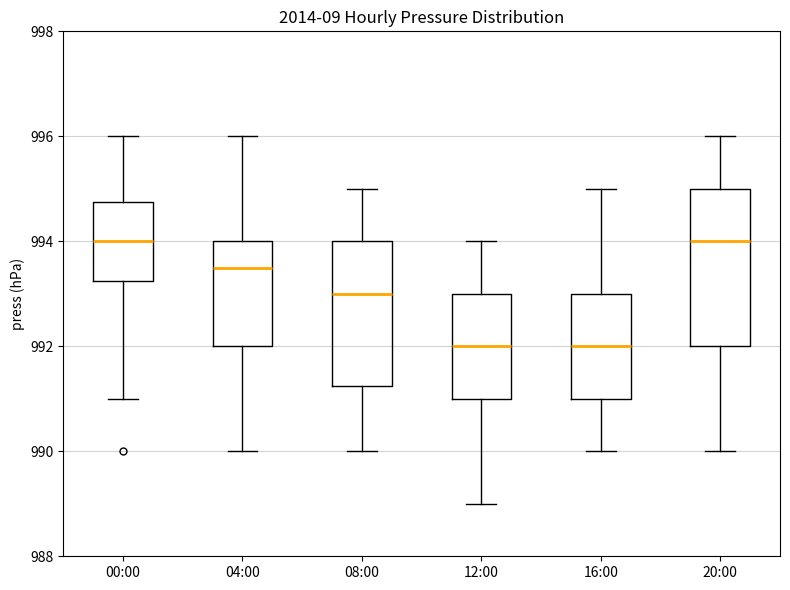

Comparing the boxes themselves (not the whiskers), which one is the tallest?

20:00